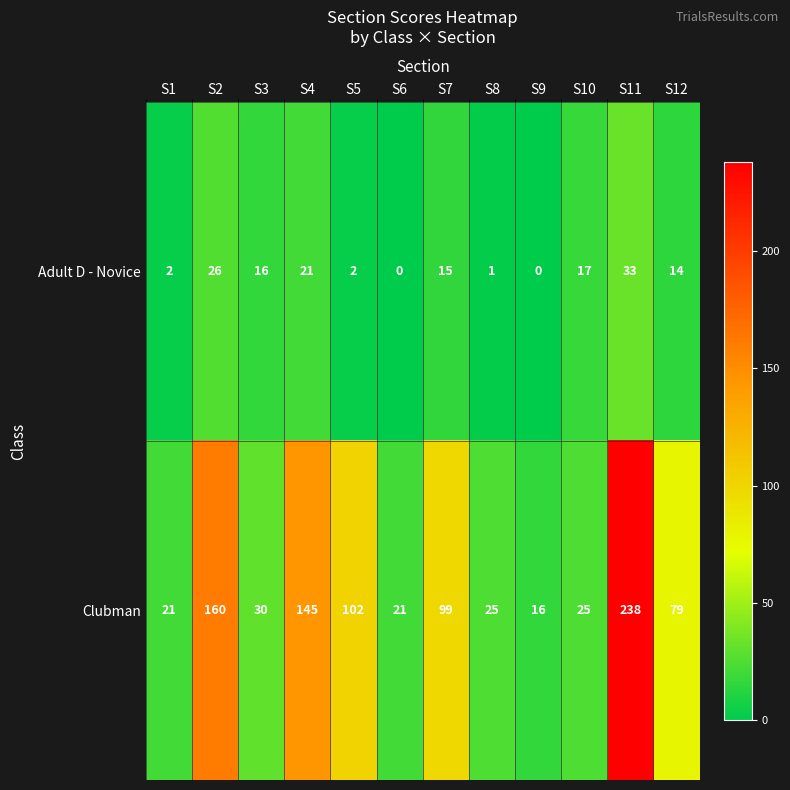

What is the total value across all series at S10?

42